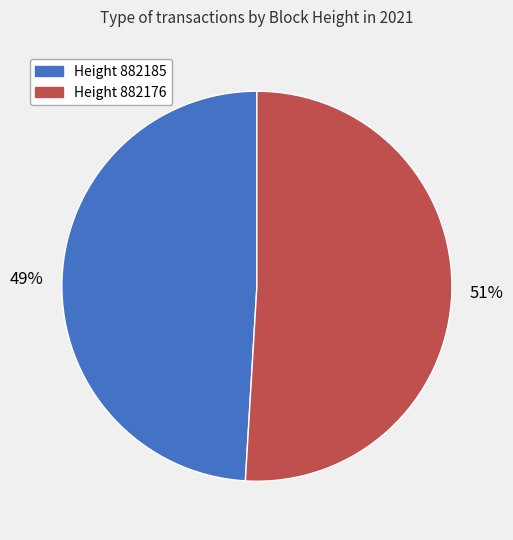

Which slice is the smallest?

Height 882185